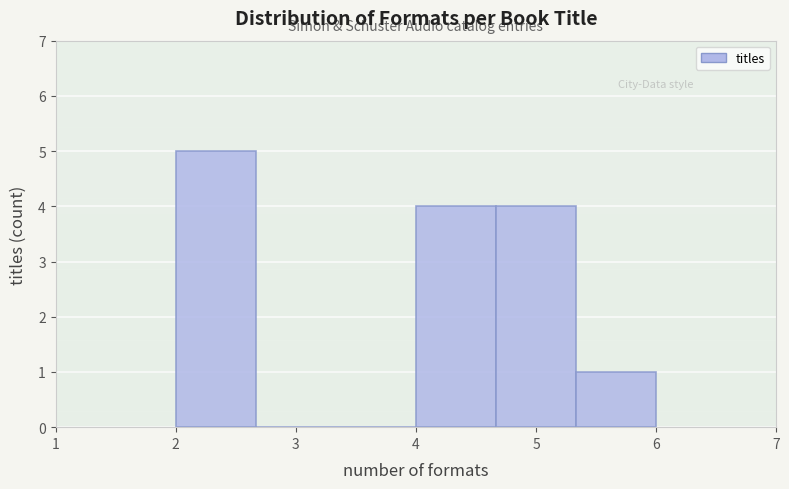

Over which range of the x-axis is the bar tallest?

2.0 to 2.7